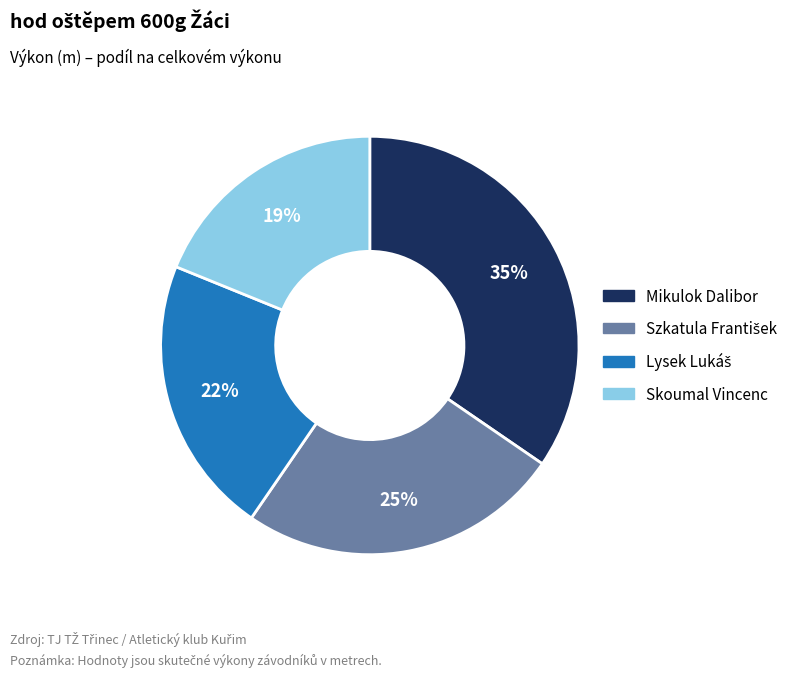

Is it true that Skoumal Vincenc is 19% of the pie?

True